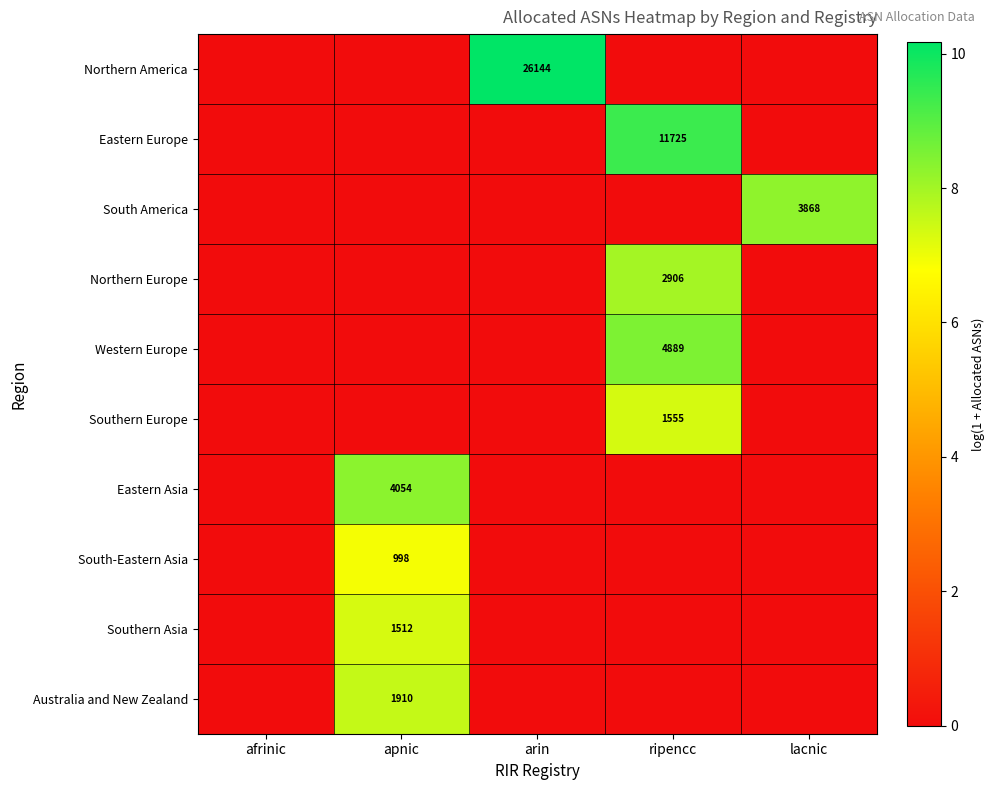

Is the value of Eastern Asia at apnic greater than the value of Eastern Europe at ripencc?

No